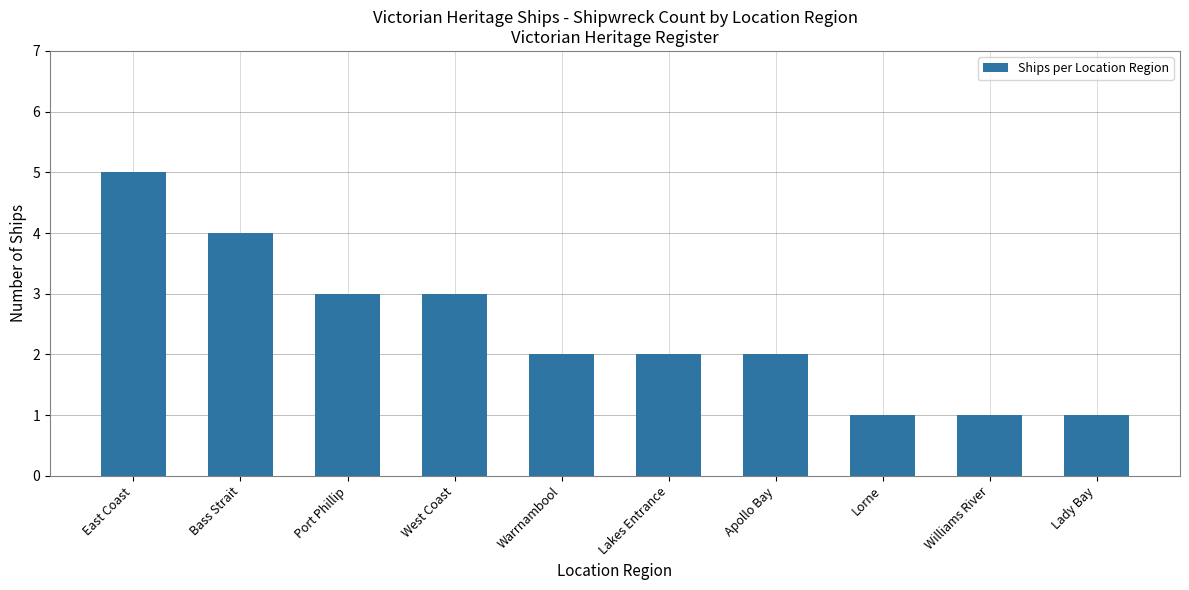

What is the sum of all values?

24